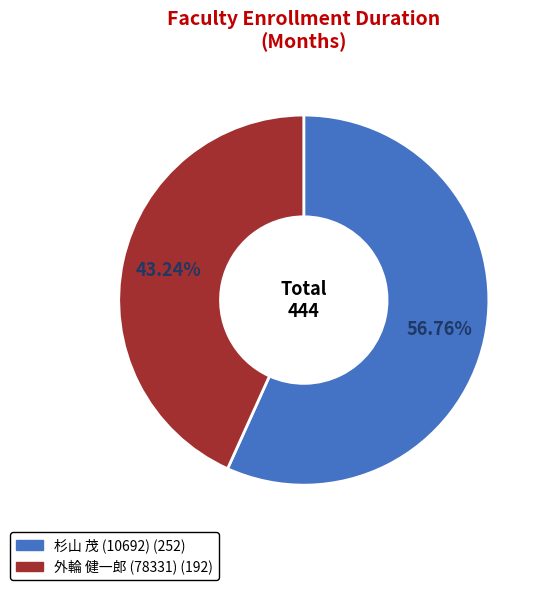

Count the number of slices in the pie.

2